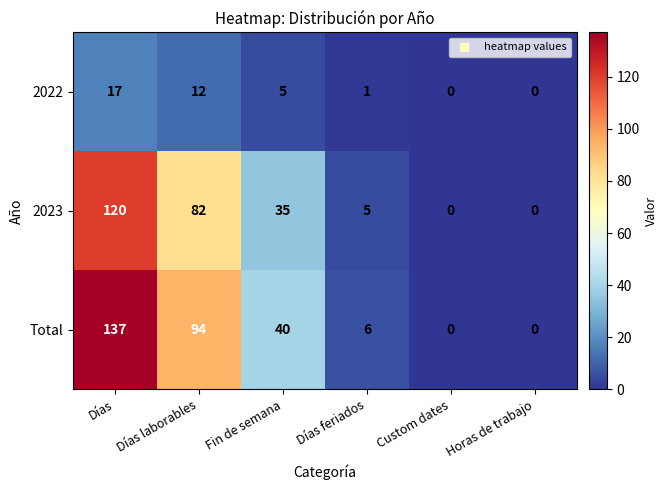

Which category has the highest value across all series?

Días